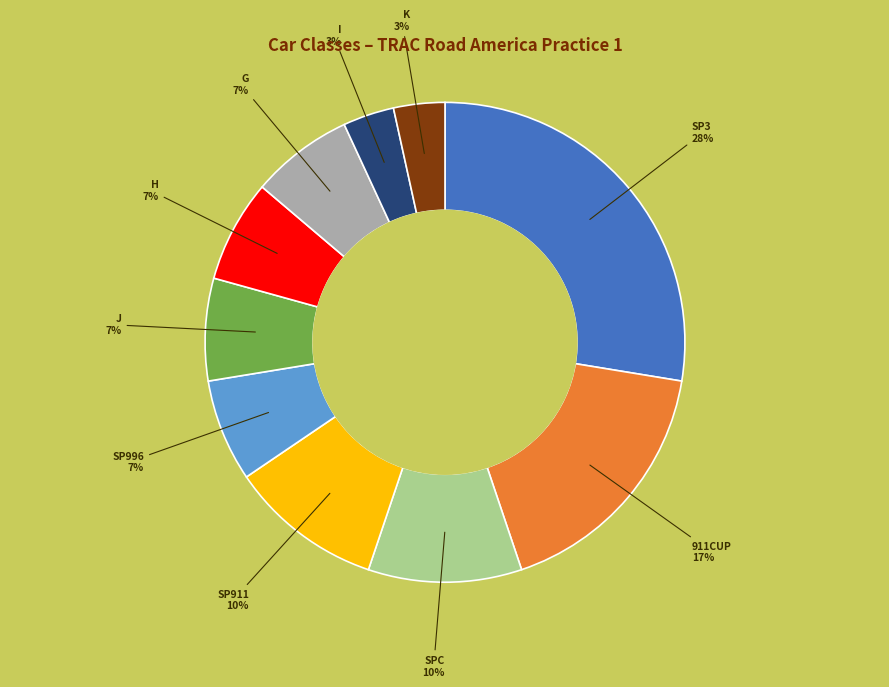

Between K and G, which is larger?

G